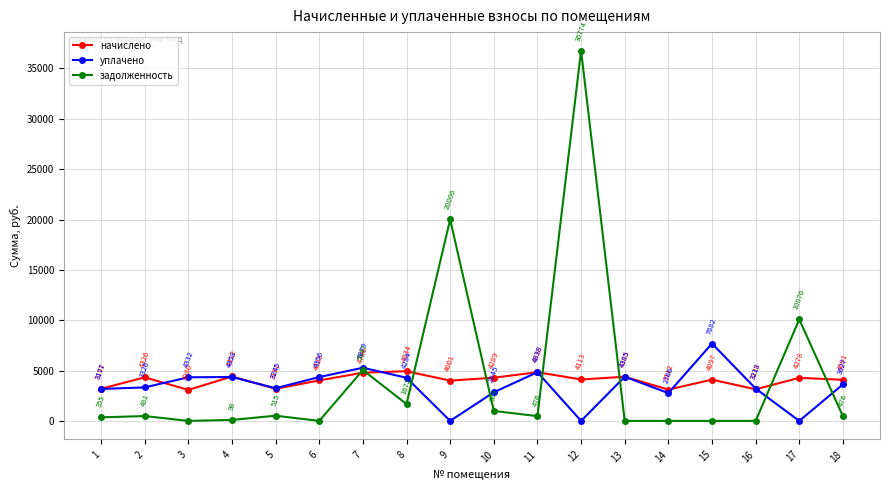

Is it true that задолженность equals 18735.3 at 15?

False